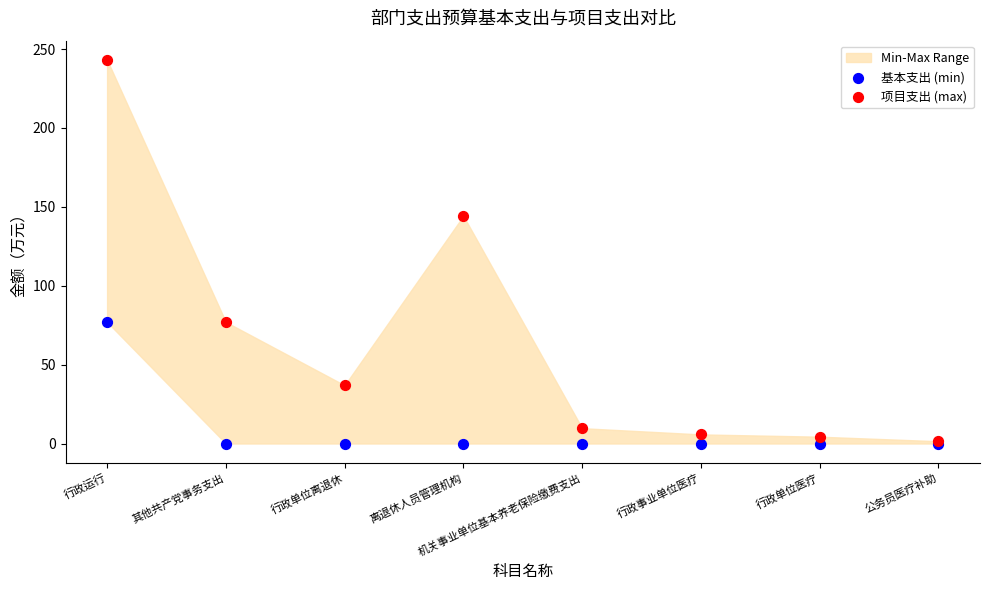

In the 项目支出 (max) series, what Y value is closest to 122?

144.3